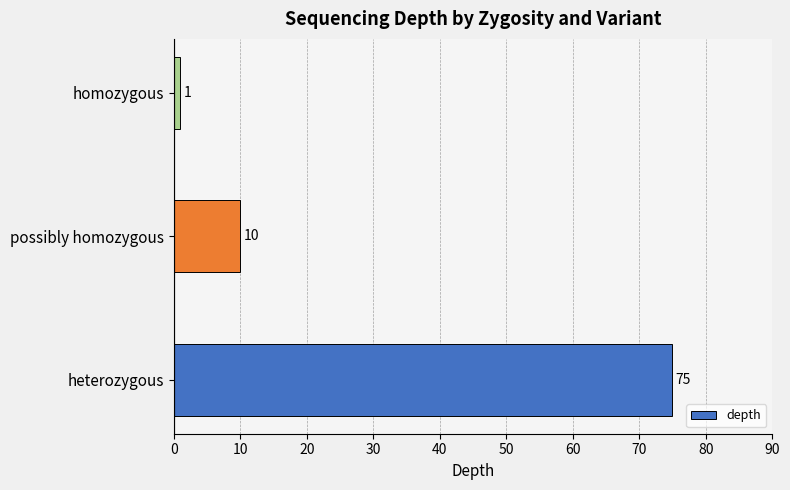

List the labels in order of value, largest first.

heterozygous, possibly homozygous, homozygous